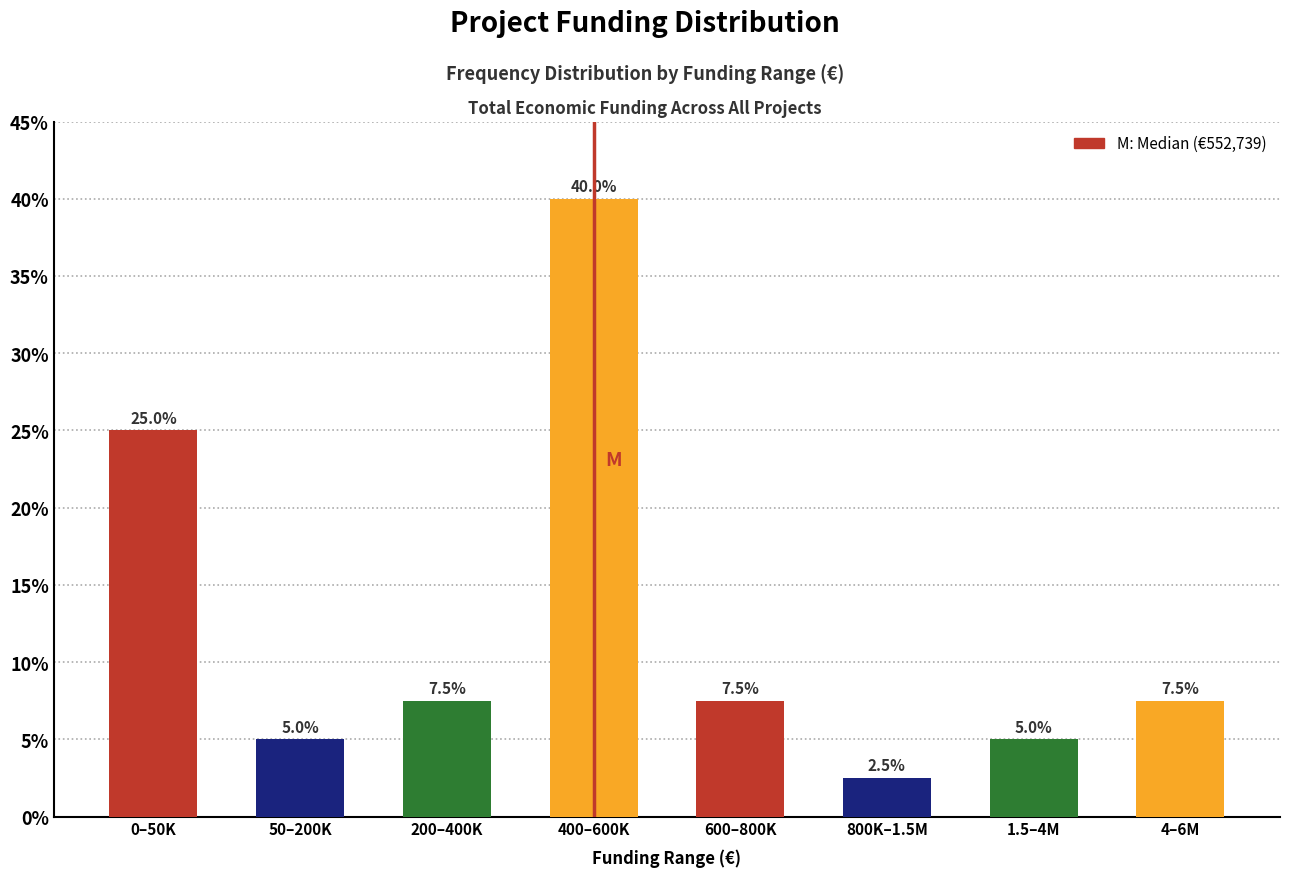

Reading right to left, extract all data points from this chart.

7.5	5.0	2.5	7.5	40.0	7.5	5.0	25.0